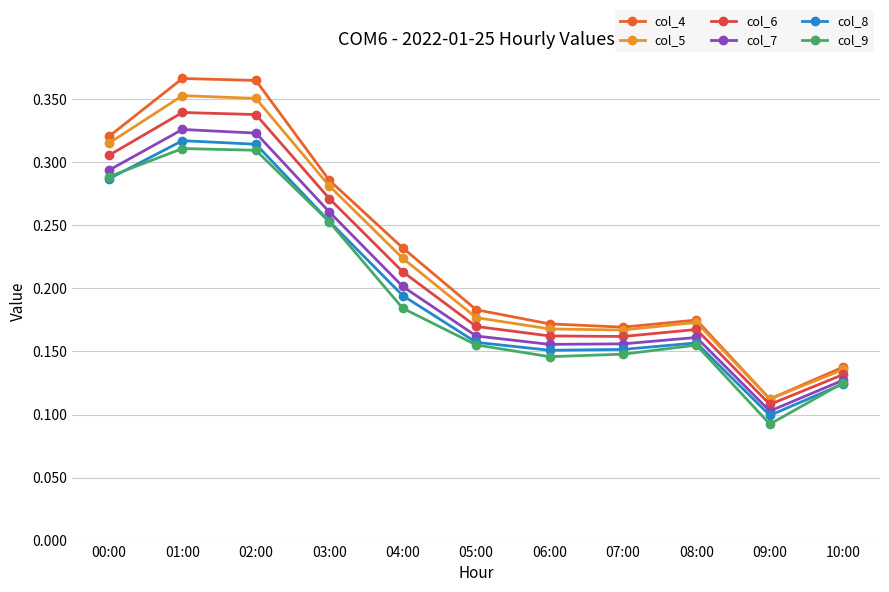

True or false: col_4 has more than 0 interior local peaks.

True